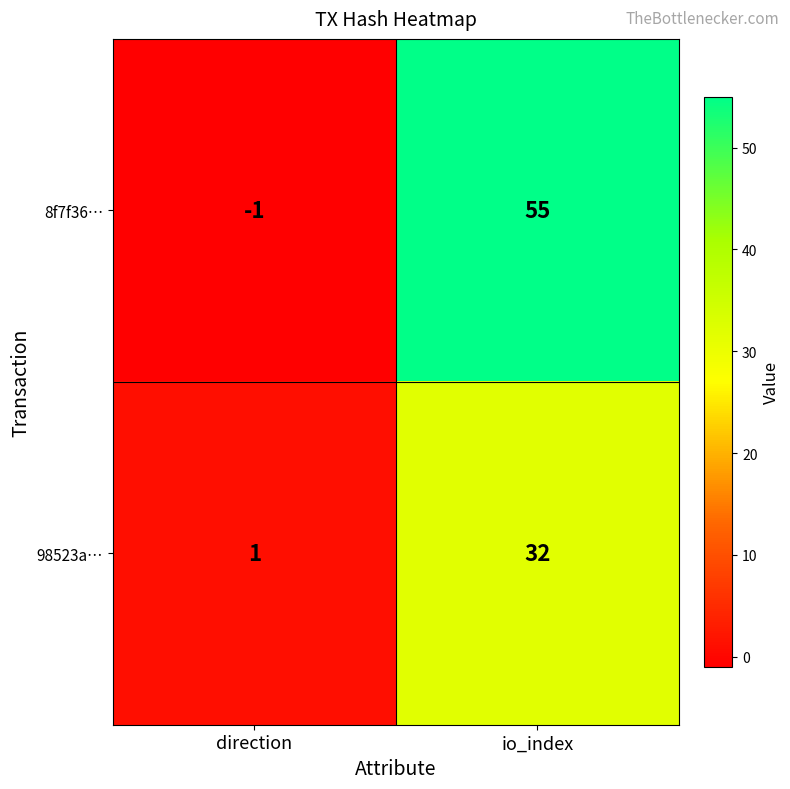

Count the number of data series in this chart.

2